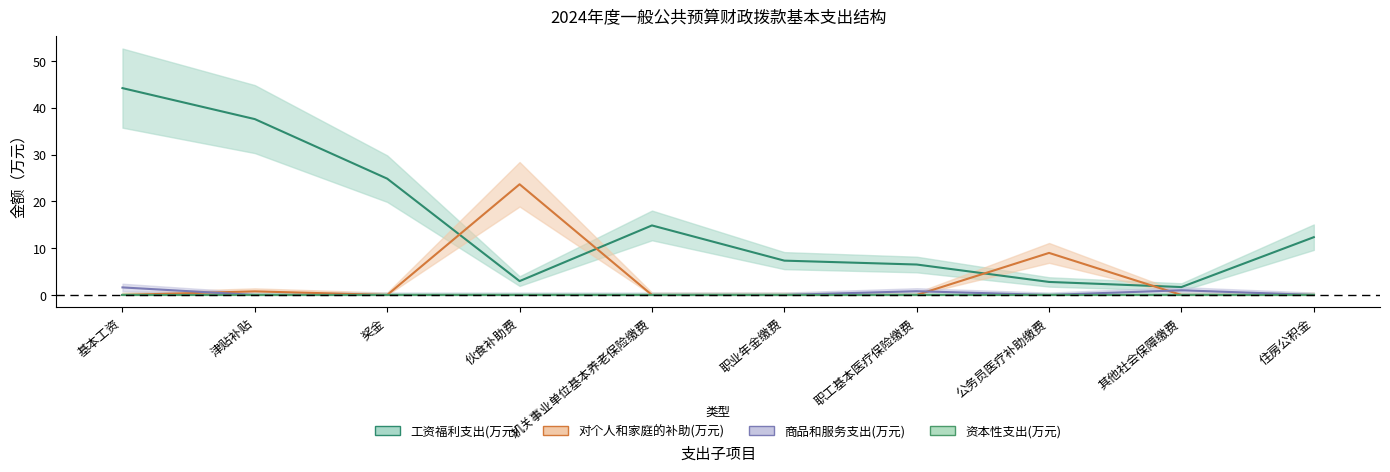

True or false: 对个人和家庭的补助(万元) and 商品和服务支出(万元) intersect in this chart.

True